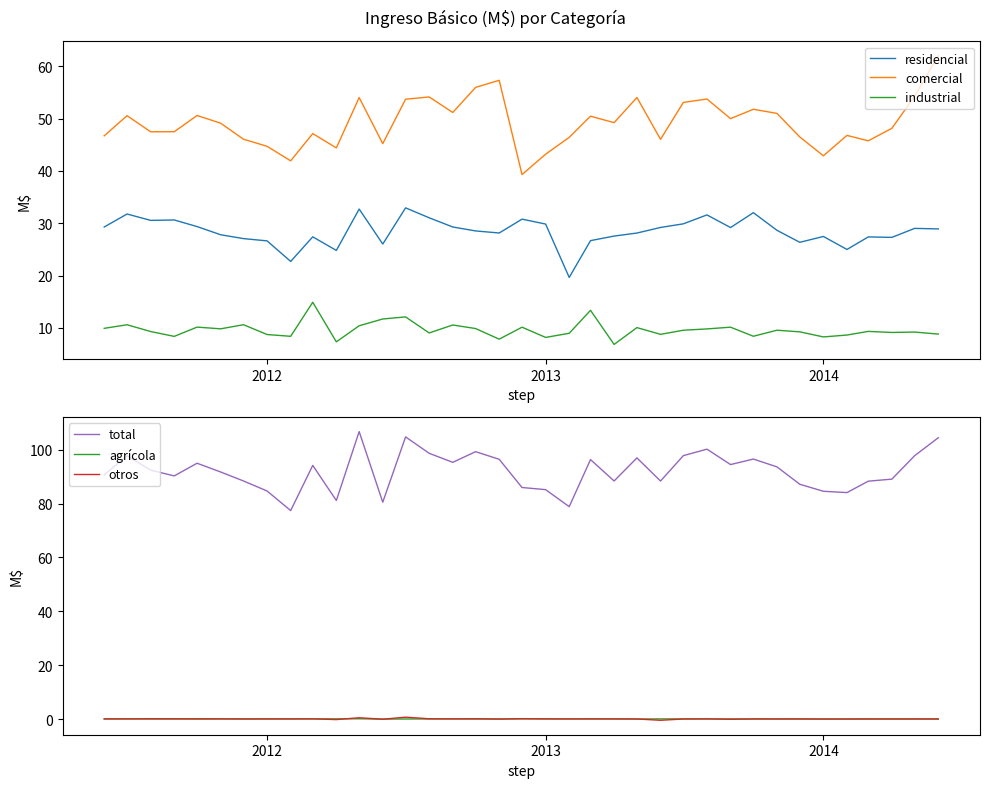

Read the comercial value at 2012.

44.7